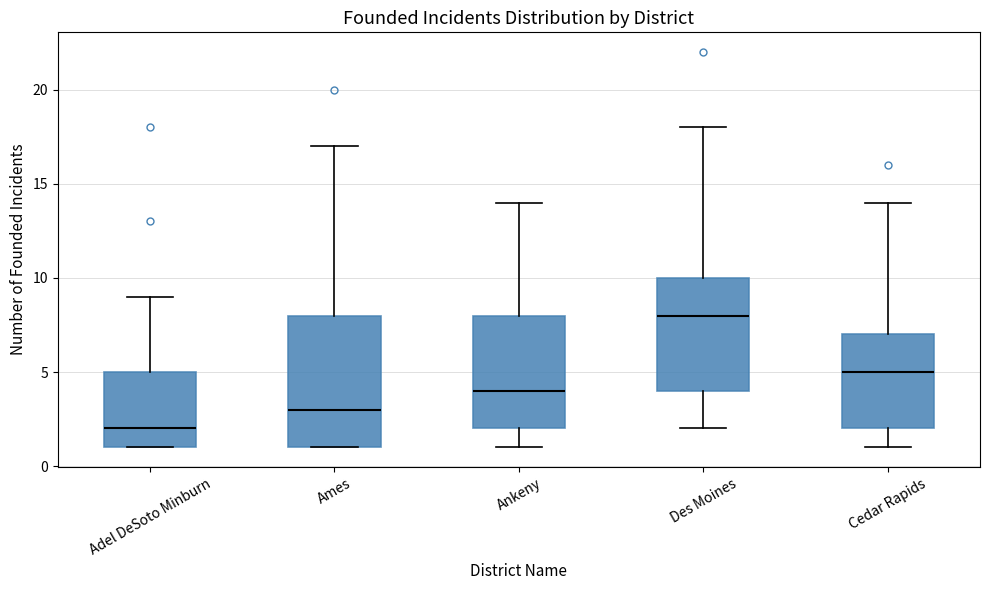

Where is the upper edge of the box for Cedar Rapids on the y-axis? The values are not printed on the chart, so give them approximately, as read against the axis.

7